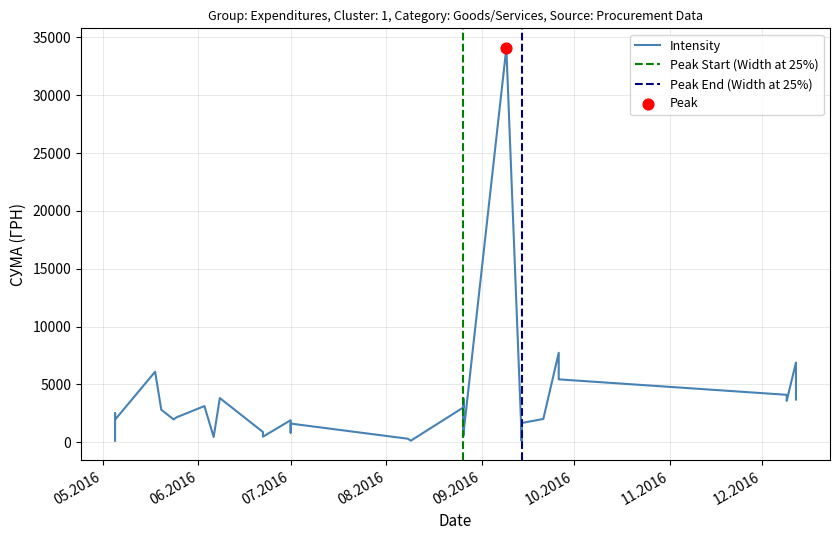

Which has a higher value, 26.08.2016 or 18.05.2016?

18.05.2016